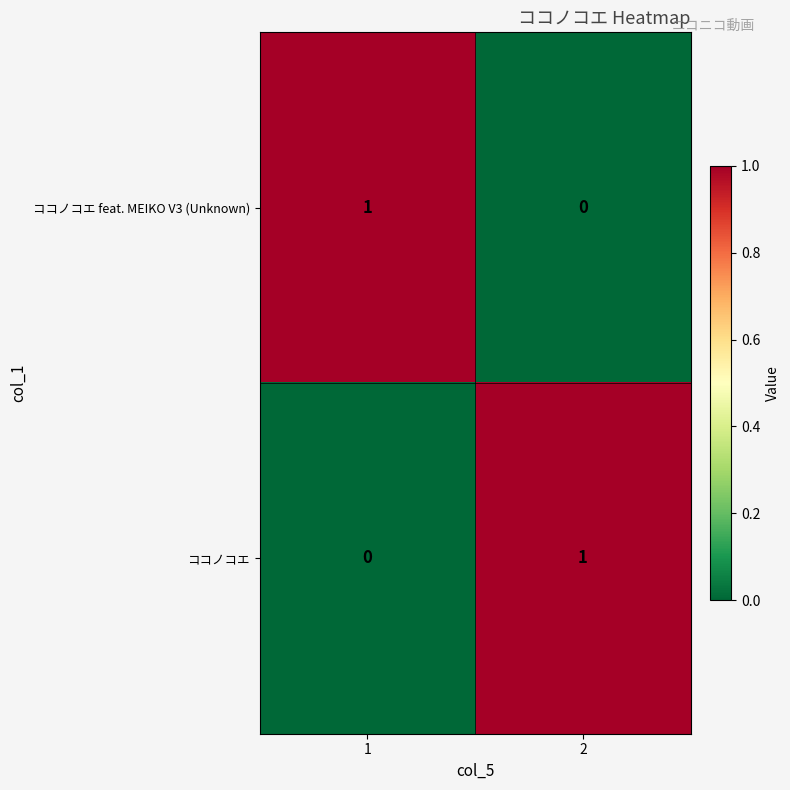

At 1, list the series in order from largest to smallest.

ココノコエ feat. MEIKO V3 (Unknown), ココノコエ